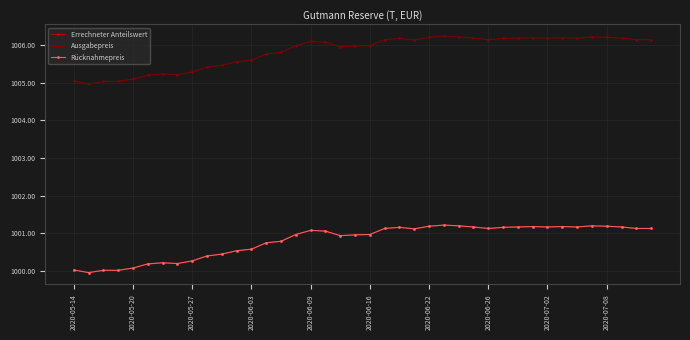

At how many categories does at least one series exceed 1002?

40